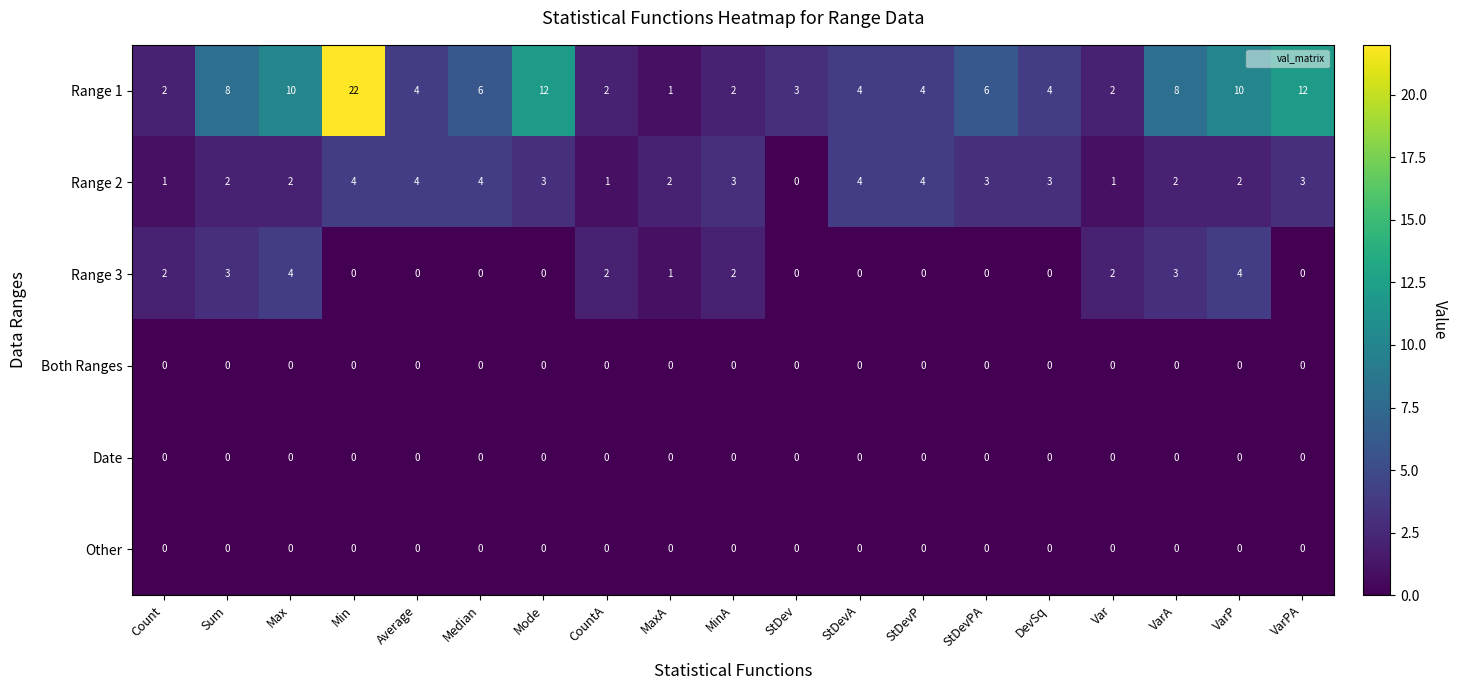

Which label corresponds to the largest value in the chart?

Min